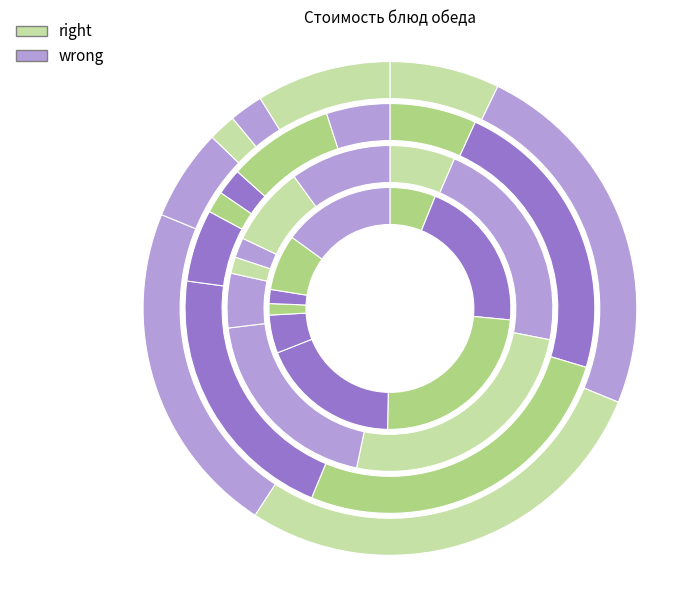

Count the number of slices in the pie.

8